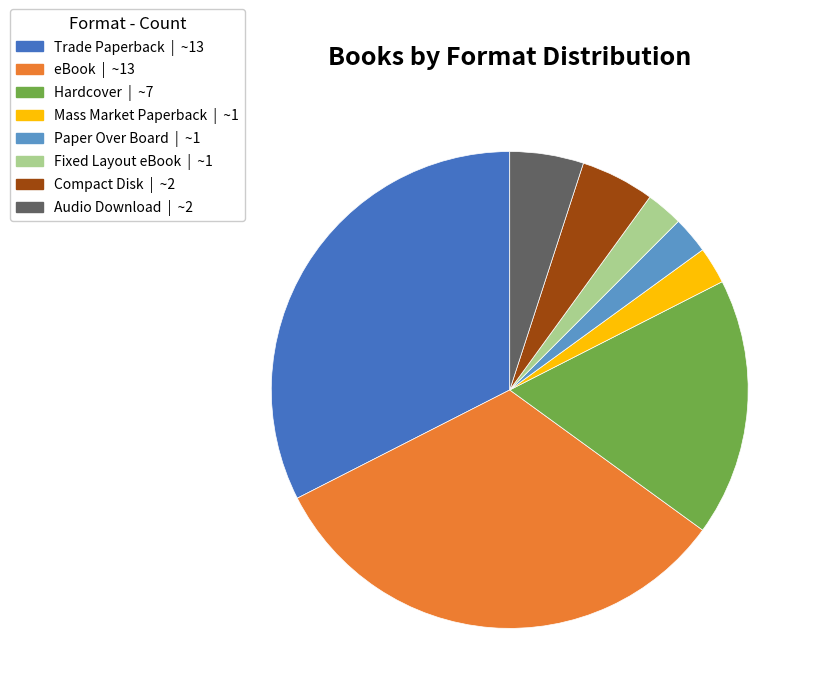

Approximately how many times larger is the value at eBook compared to Hardcover?

1.9